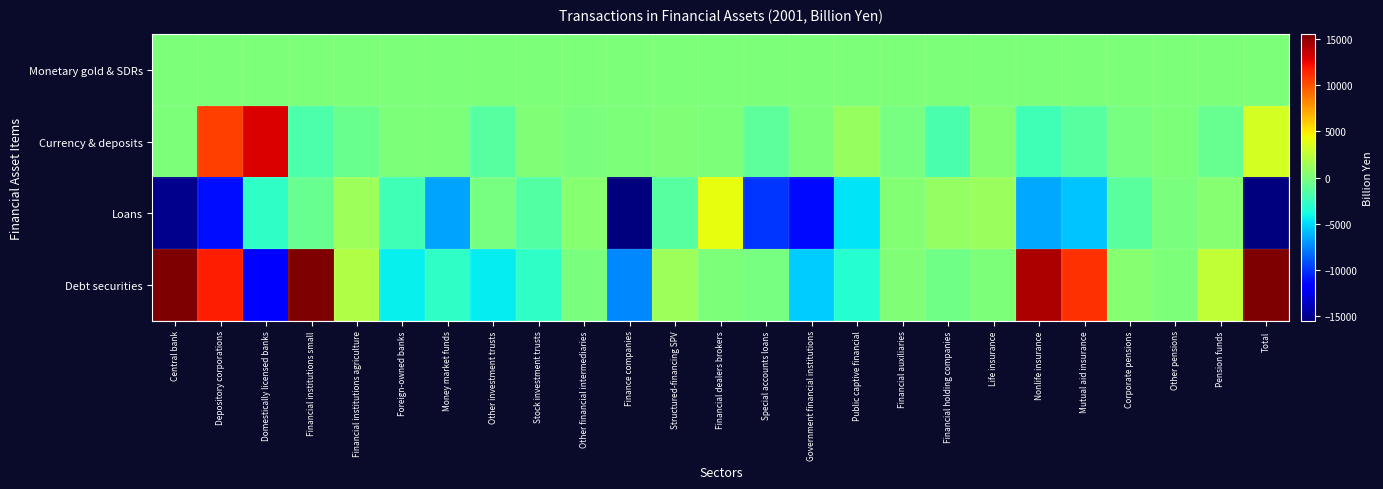

Reading right to left, what are all the values shown in this chart?

Monetary gold & SDRs: Total=1.8	Pension funds=0.0	Other pensions=0.0	Corporate pensions=0.0	Mutual aid insurance=0.0	Nonlife insurance=0.0	Life insurance=0.0	Financial holding companies=0.0	Financial auxiliaries=0.0	Public captive financial=0.0	Government financial institutions=0.0	Special accounts loans=0.0	Financial dealers brokers=0.0	Structured-financing SPV=0.0	Finance companies=0.0	Other financial intermediaries=0.0	Stock investment trusts=0.0	Other investment trusts=0.0	Money market funds=0.0	Foreign-owned banks=0.0	Financial institutions agriculture=0.0	Financial institutions small=0.0	Domestically licensed banks=0.0	Depository corporations=0.0	Central bank=1.8
Currency & deposits: Total=3313.4	Pension funds=-727.2	Other pensions=17.8	Corporate pensions=-148.5	Mutual aid insurance=-1393.1	Nonlife insurance=-2268.8	Life insurance=249.0	Financial holding companies=-1844.0	Financial auxiliaries=-145.6	Public captive financial=975.3	Government financial institutions=0.0	Special accounts loans=-1098.1	Financial dealers brokers=0.0	Structured-financing SPV=135.6	Finance companies=12.8	Other financial intermediaries=-41.5	Stock investment trusts=158.7	Other investment trusts=-1333.8	Money market funds=0.0	Foreign-owned banks=83.2	Financial institutions agriculture=-714.2	Financial institutions small=-1783.3	Domestically licensed banks=13024.7	Depository corporations=10610.4	Central bank=42.0
Loans: Total=-56952.1	Pension funds=435.8	Other pensions=-1.9	Corporate pensions=-1320.5	Mutual aid insurance=-5628.0	Nonlife insurance=-6512.7	Life insurance=1195.4	Financial holding companies=897.7	Financial auxiliaries=273.0	Public captive financial=-4691.8	Government financial institutions=-11267.6	Special accounts loans=-9974.6	Financial dealers brokers=4018.2	Structured-financing SPV=-1365.9	Finance companies=-23281.7	Other financial intermediaries=384.8	Stock investment trusts=-1541.1	Other investment trusts=-219.9	Money market funds=-6623.9	Foreign-owned banks=-2209.7	Financial institutions agriculture=1327.7	Financial institutions small=-817.2	Domestically licensed banks=-2895.0	Depository corporations=-11218.1	Central bank=-15061.9
Debt securities: Total=48446.1	Pension funds=2636.2	Other pensions=3.2	Corporate pensions=475.6	Mutual aid insurance=11078.0	Nonlife insurance=14189.8	Life insurance=36.8	Financial holding companies=-421.7	Financial auxiliaries=214.9	Public captive financial=-3167.6	Government financial institutions=-5389.5	Special accounts loans=-201.5	Financial dealers brokers=0.0	Structured-financing SPV=1277.0	Finance companies=-7481.6	Other financial intermediaries=-14.5	Stock investment trusts=-2797.0	Other investment trusts=-4411.1	Money market funds=-2873.7	Foreign-owned banks=-4307.0	Financial institutions agriculture=2045.6	Financial institutions small=28421.8	Domestically licensed banks=-11566.8	Depository corporations=11719.9	Central bank=36285.6